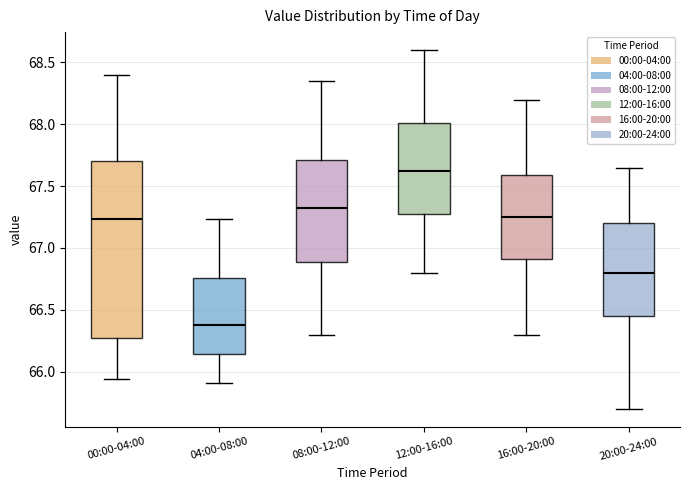

Reading left to right, read every box against the y-axis: the position of its median line, the range the box covers, and the ends of its whiskers. The values are not printed on the chart, so give them approximately, as read against the axis.

00:00-04:00: median 67.25, box 66.25 to 67.70, whiskers 65.95 to 68.40
04:00-08:00: median 66.40, box 66.15 to 66.75, whiskers 65.90 to 67.25
08:00-12:00: median 67.35, box 66.90 to 67.70, whiskers 66.30 to 68.35
12:00-16:00: median 67.65, box 67.30 to 68.00, whiskers 66.80 to 68.60
16:00-20:00: median 67.25, box 66.90 to 67.60, whiskers 66.30 to 68.20
20:00-24:00: median 66.80, box 66.45 to 67.20, whiskers 65.70 to 67.65